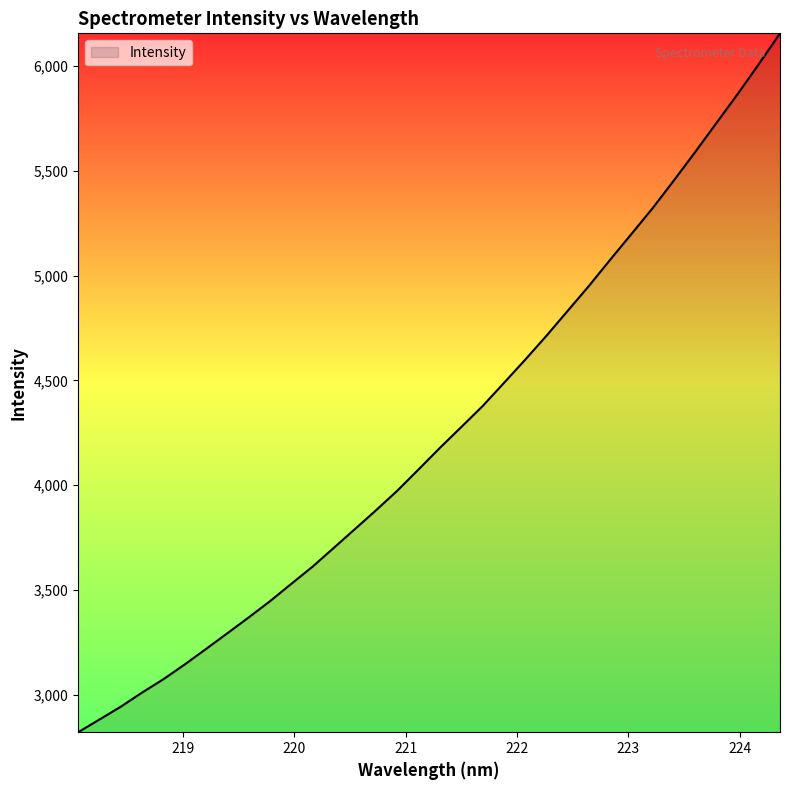

What is the difference between the maximum and minimum values?

3334.8